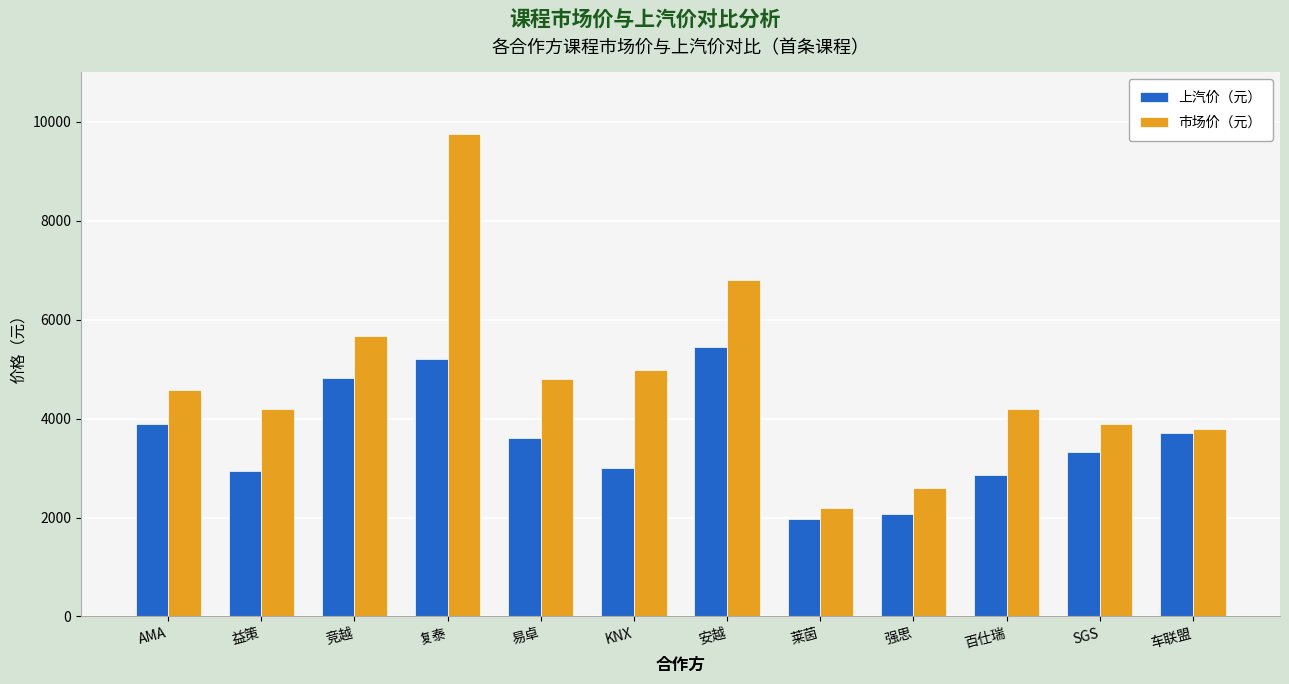

Are the bars grouped side by side (vs. stacked)?

Yes